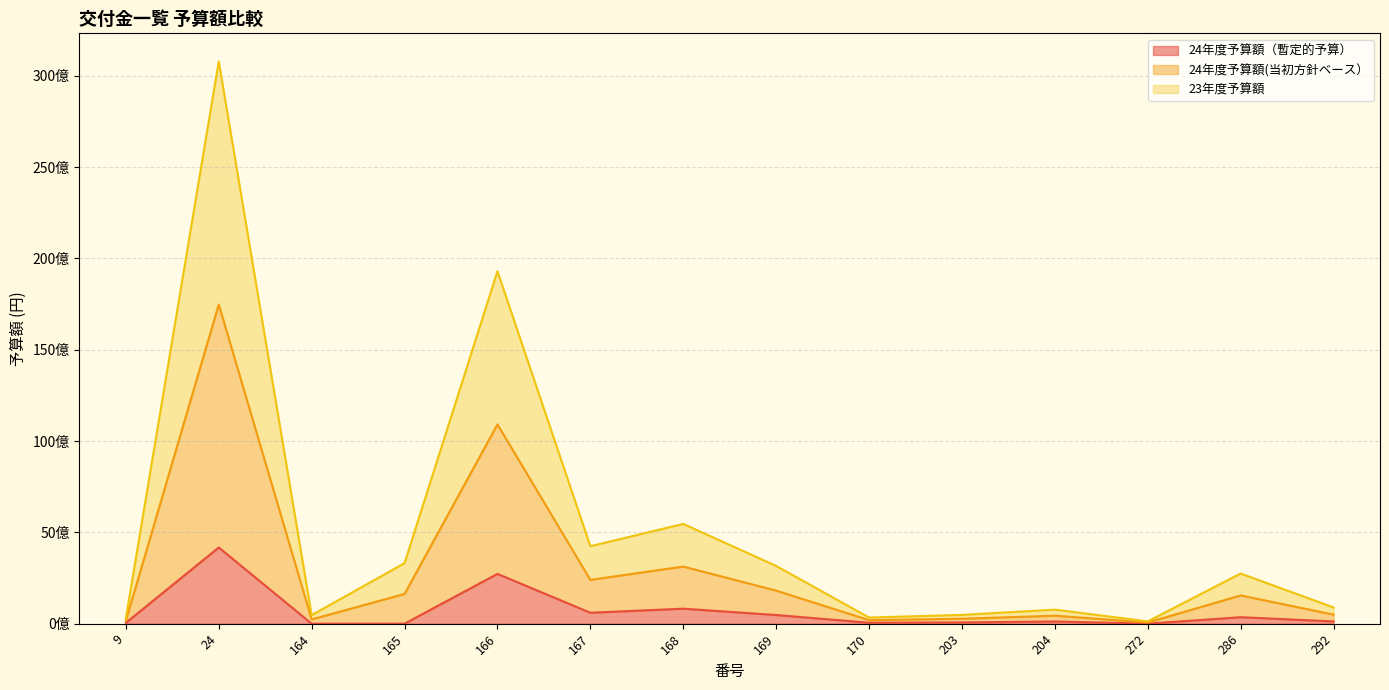

True or false: 24年度予算額(当初方針ベース） and 23年度予算額 intersect in this chart.

False